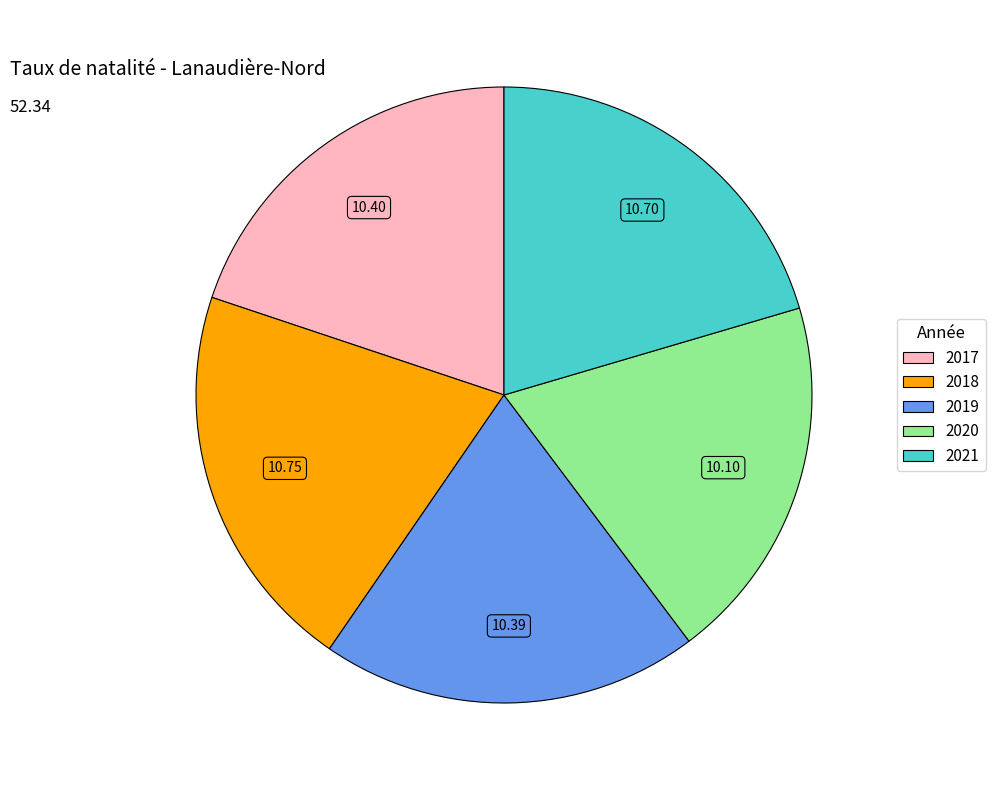

Combined, do 2021 and 2019 account for over 50%?

No